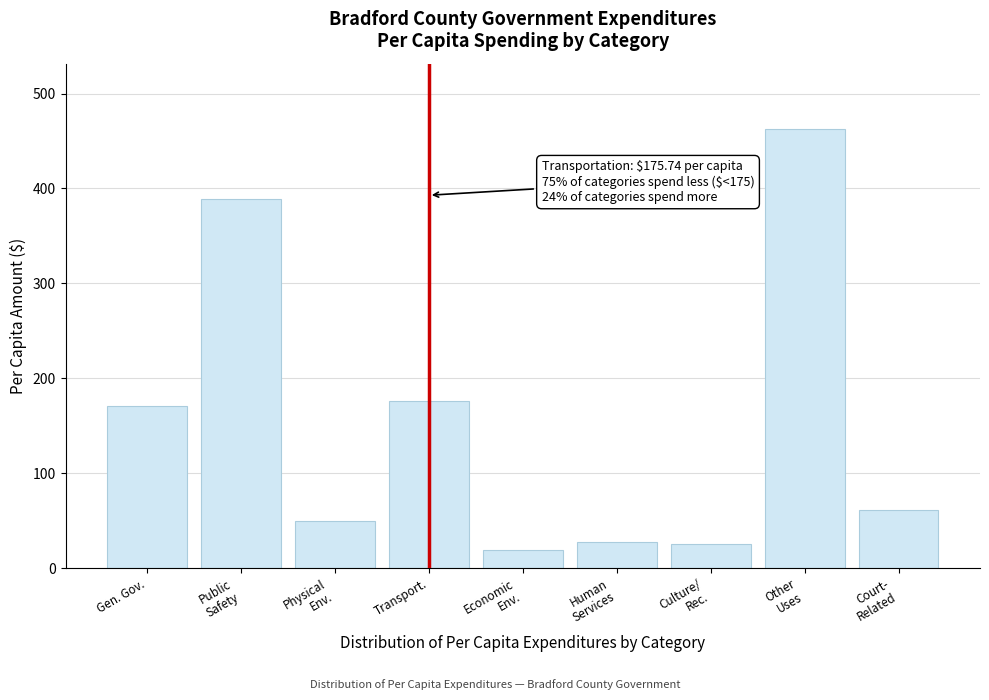

Reading right to left, extract all data points from this chart.

60.9	462.2	25.4	27.9	19.1	175.7	49.8	389.0	170.4